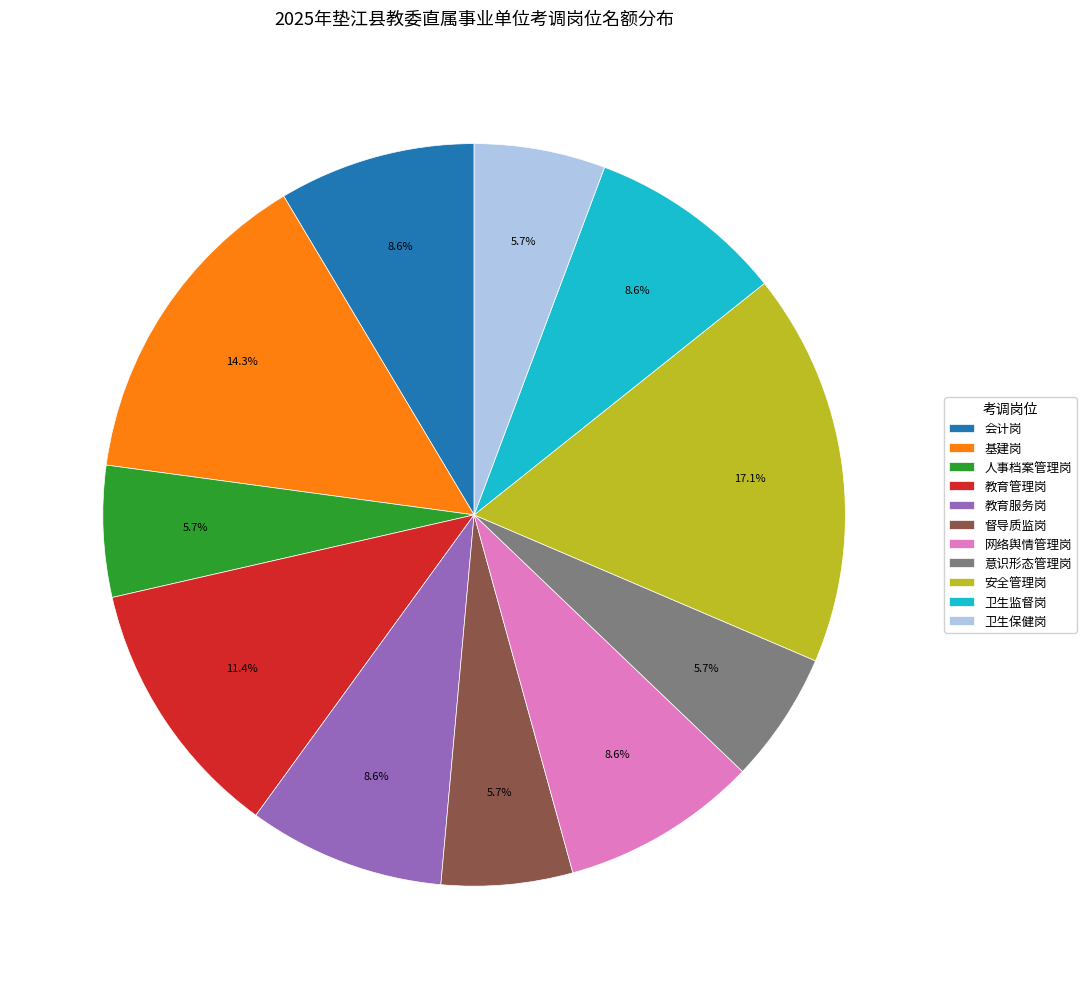

To the nearest percent, what percentage of the pie is 教育管理岗?

11%